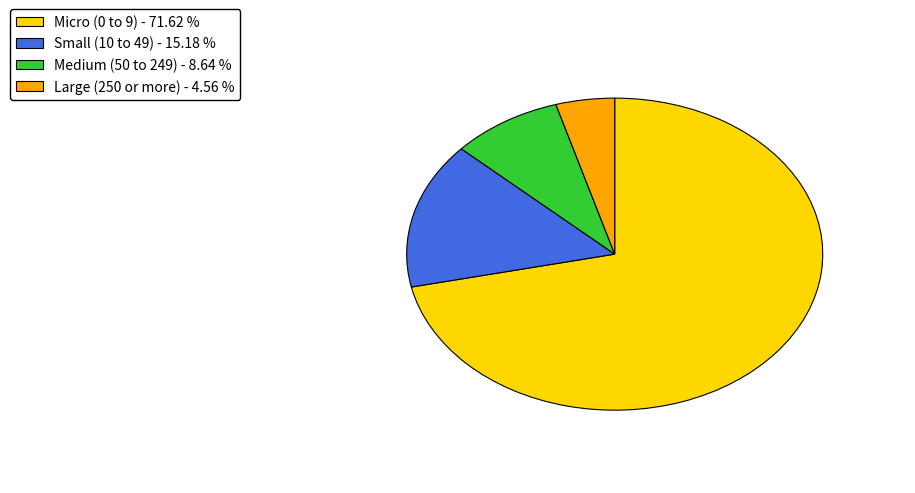

Do Micro (0 to 9) - 71.62 % and Small (10 to 49) - 15.18 % together represent more than half of the pie?

Yes